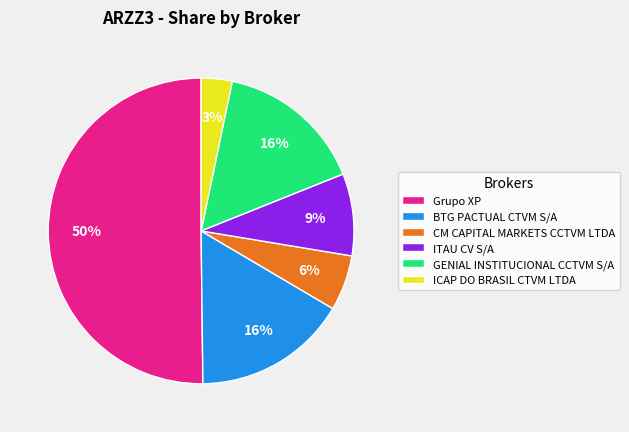

Is it true that Grupo XP is 43% of the pie?

False